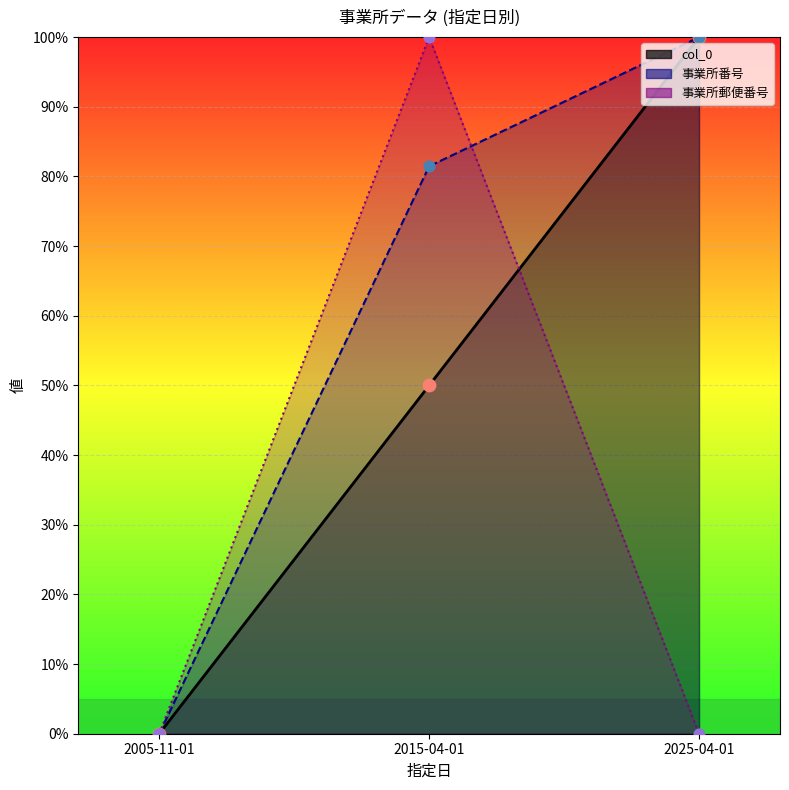

Which series has the largest total across all categories?

事業所番号